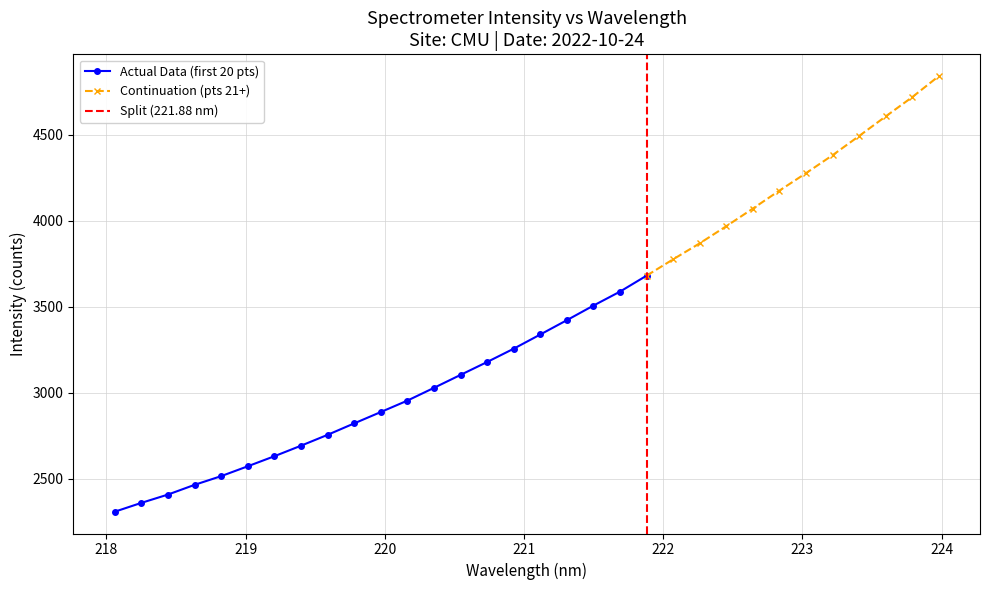

What is the sum of the values at 222.6447 and 219.2067?

6701.3